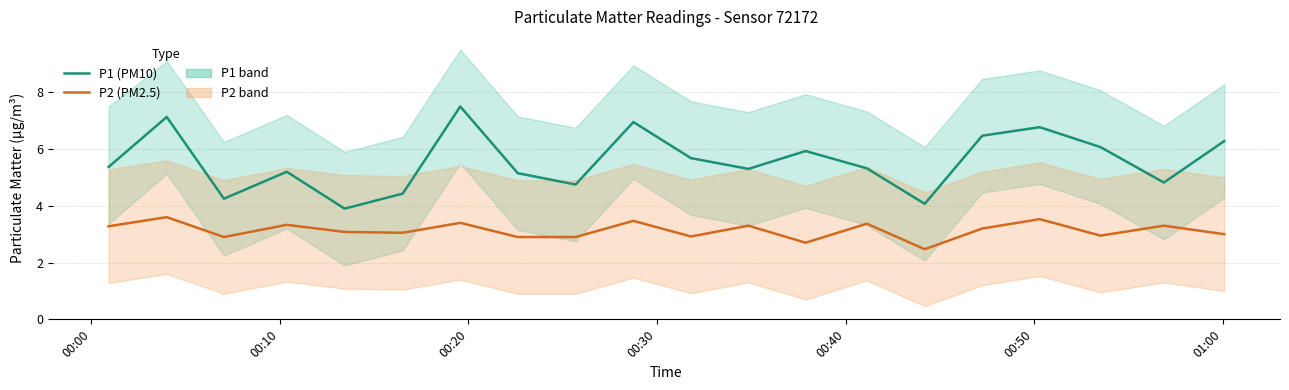

Rank the series by their maximum value, from highest to lowest.

P1 (PM10), P2 (PM2.5)